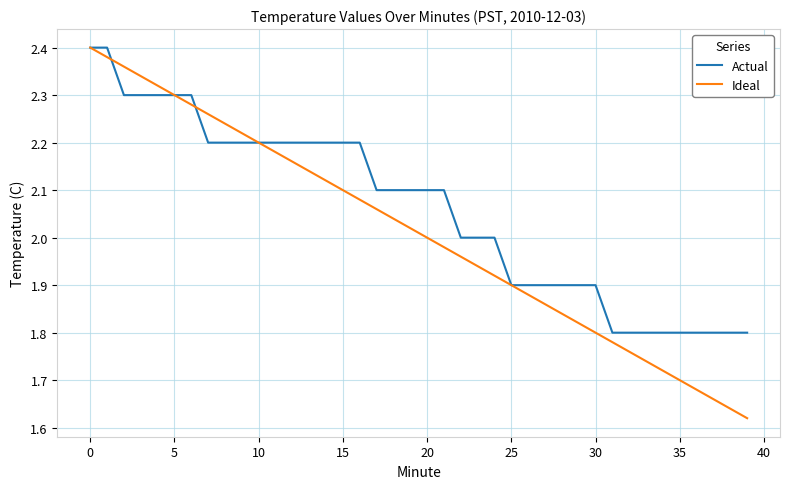

Which series has the largest range (max minus min)?

Ideal